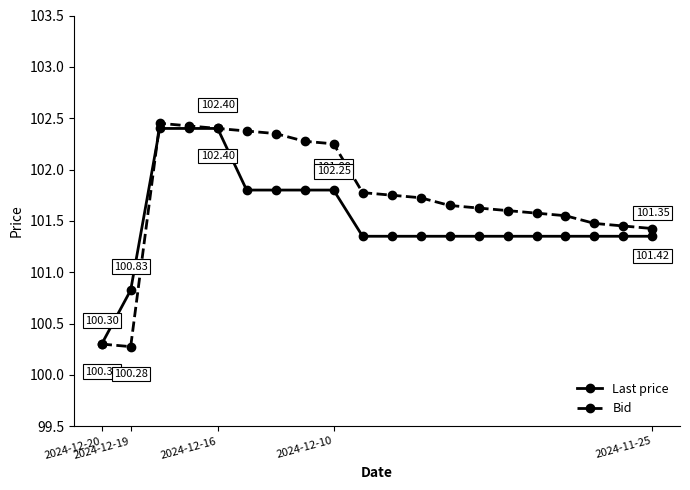

Which series has the widest spread of values?

Bid